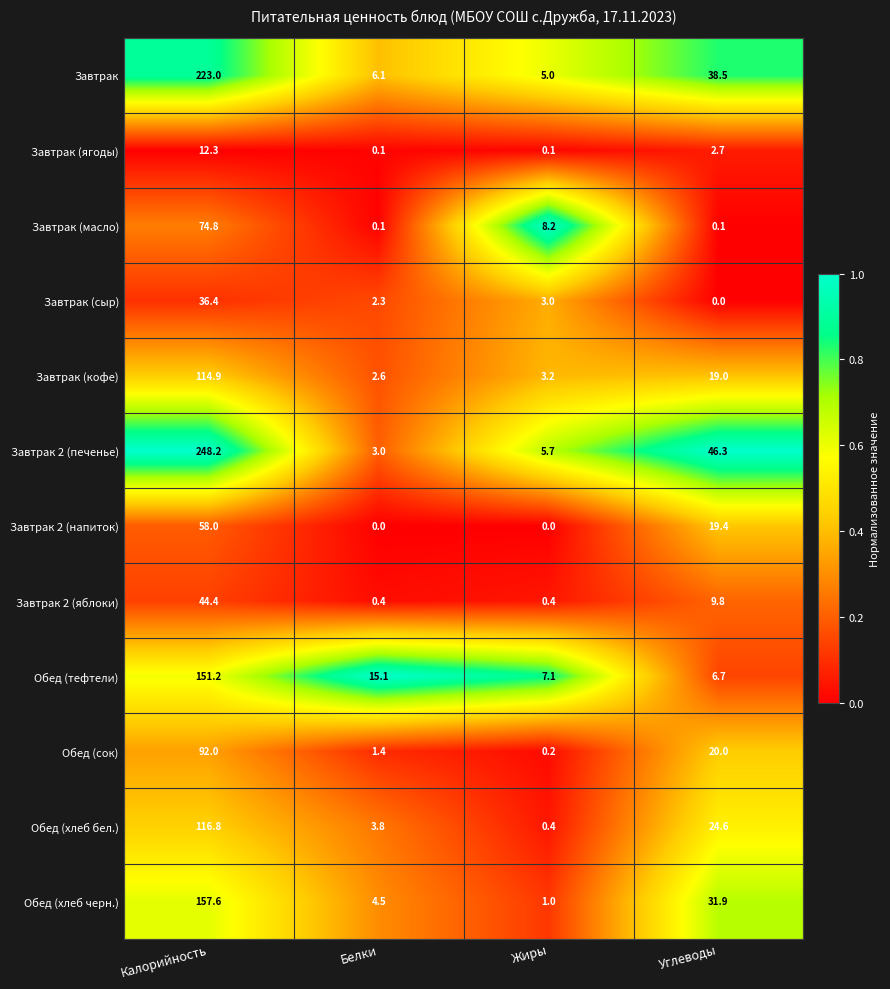

How many data points does each series have?

4